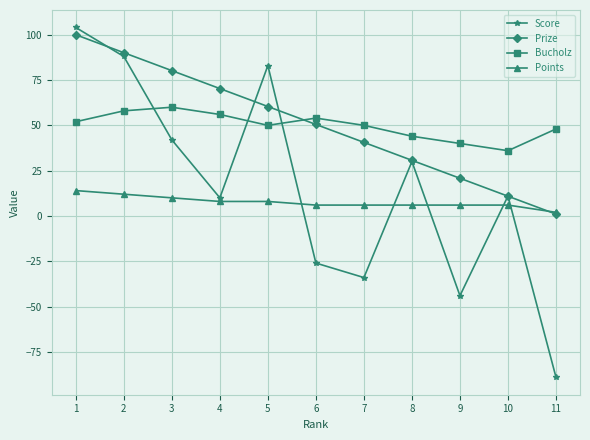

At which label does Points reach its minimum?

11